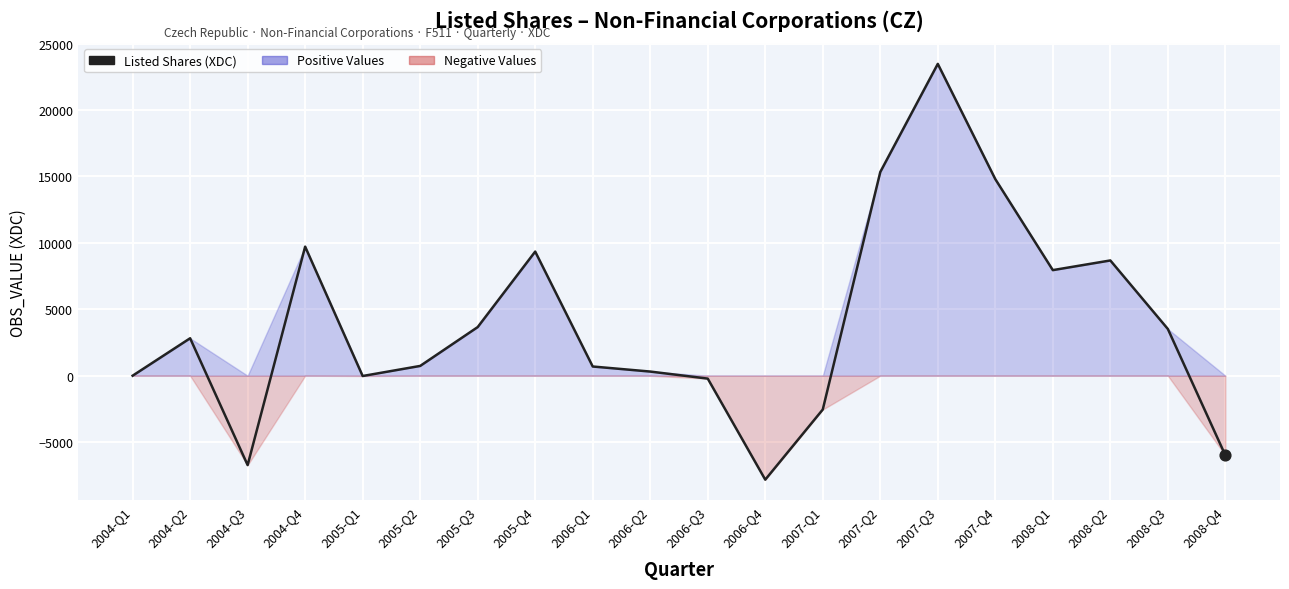

What is the change in value from 2004-Q1 to 2007-Q1?

-2546